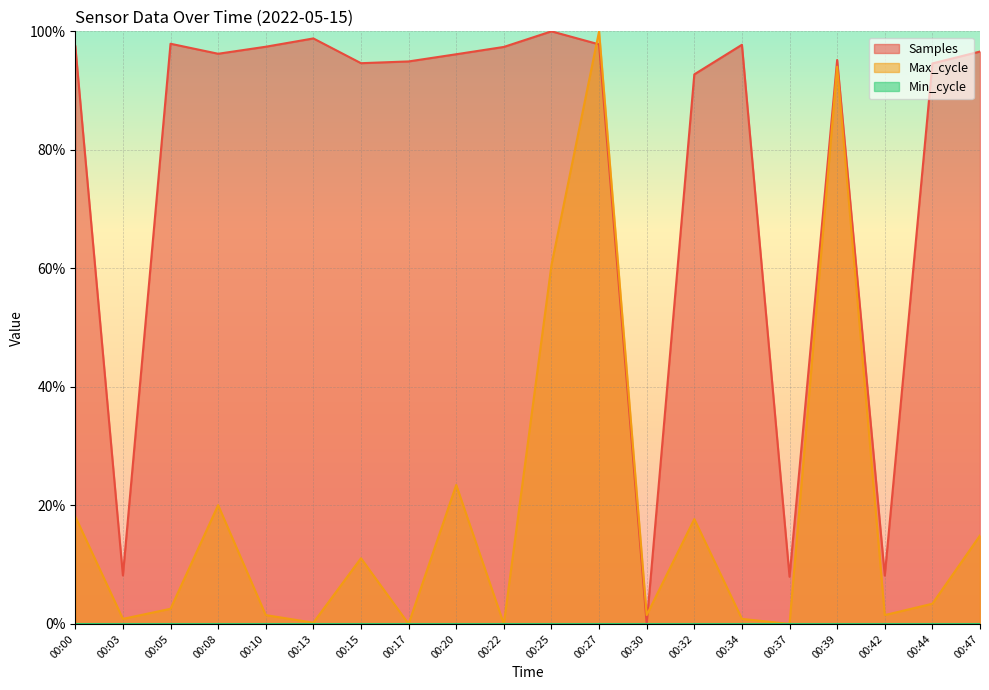

How many interior local peaks does the Max_cycle series have?

6